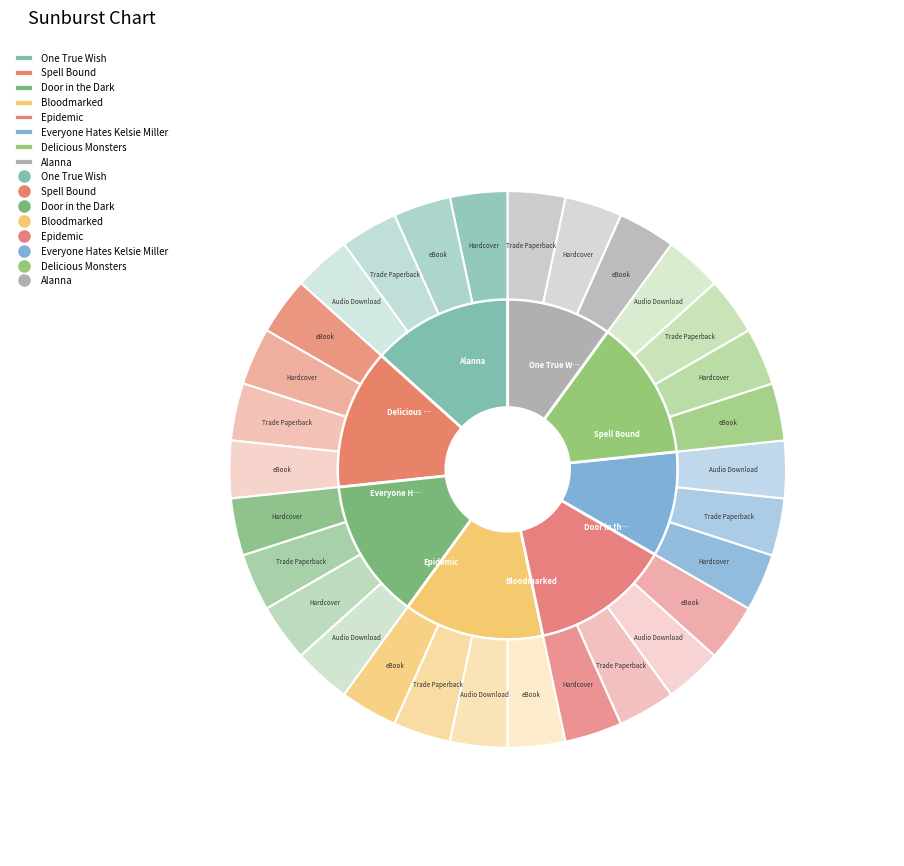

To the nearest percent, what portion does Everyone Hates Kelsie Miller represent?

10%